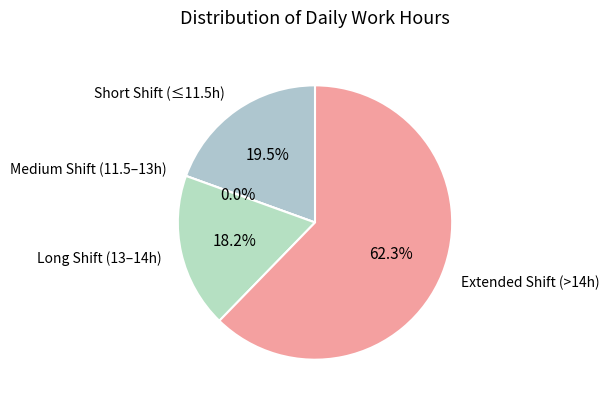

True or false: Day 18 accounts for 1% of the total.

False